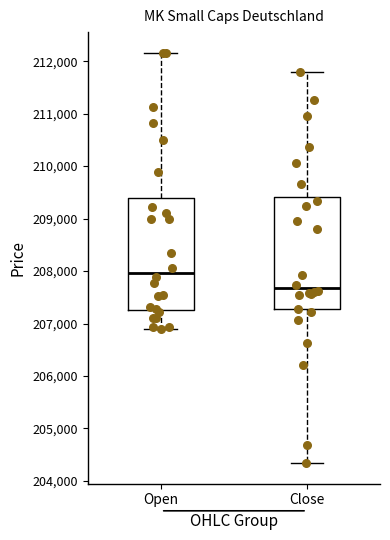

Reading left to right, transcribe this box plot: for each box, give where its median line is, the range the box spans, and where its two whiskers end, as read against the y-axis. The values are not printed on the chart, so give them approximately, as read against the axis.

Open: median 208000, box 207300 to 209400, whiskers 206900 to 212200
Close: median 207700, box 207300 to 209400, whiskers 204300 to 211800